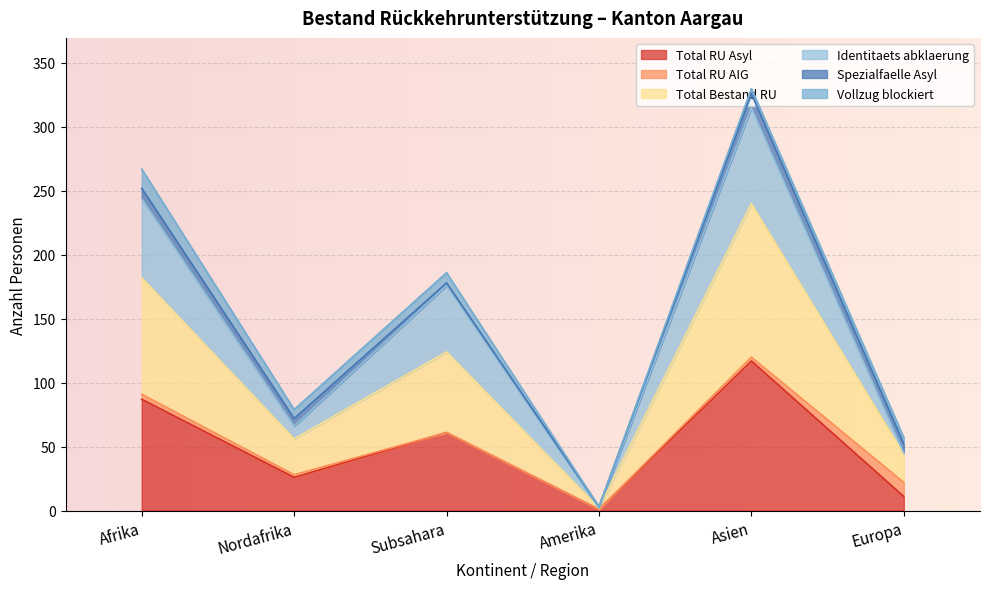

True or false: Total Bestand RU has more than 0 interior local peaks.

True